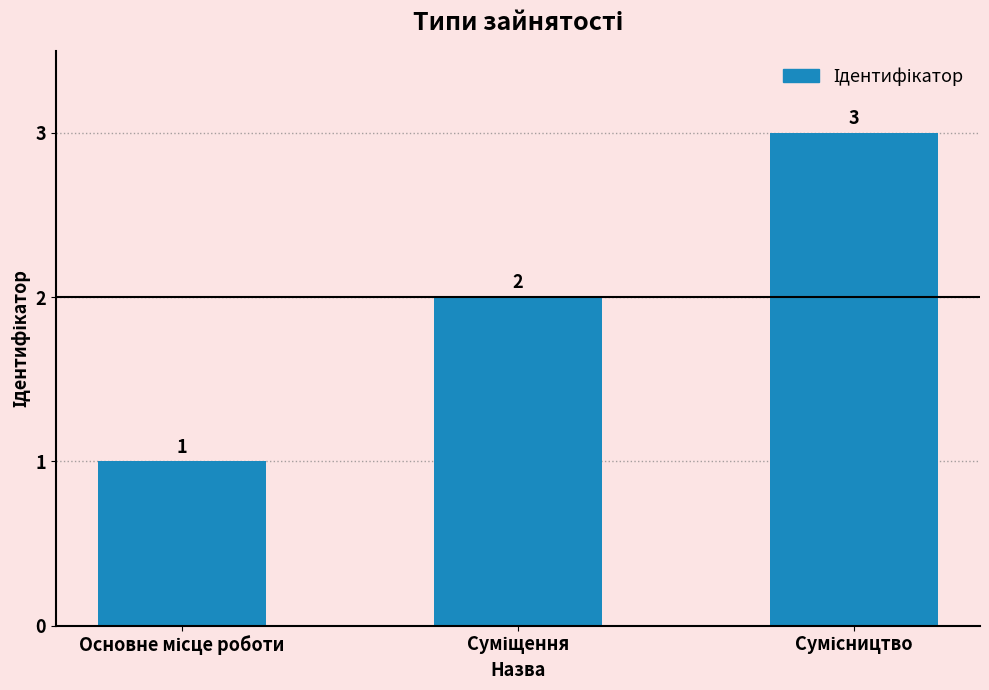

Does the chart contain stacked bars?

No